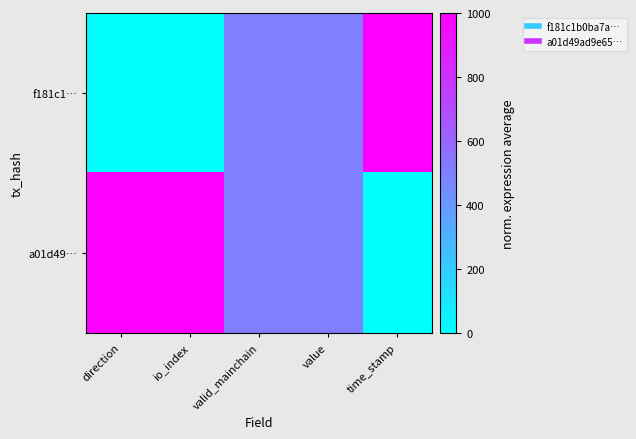

List the series in order of their overall mean, highest first.

a01d49…, f181c1…